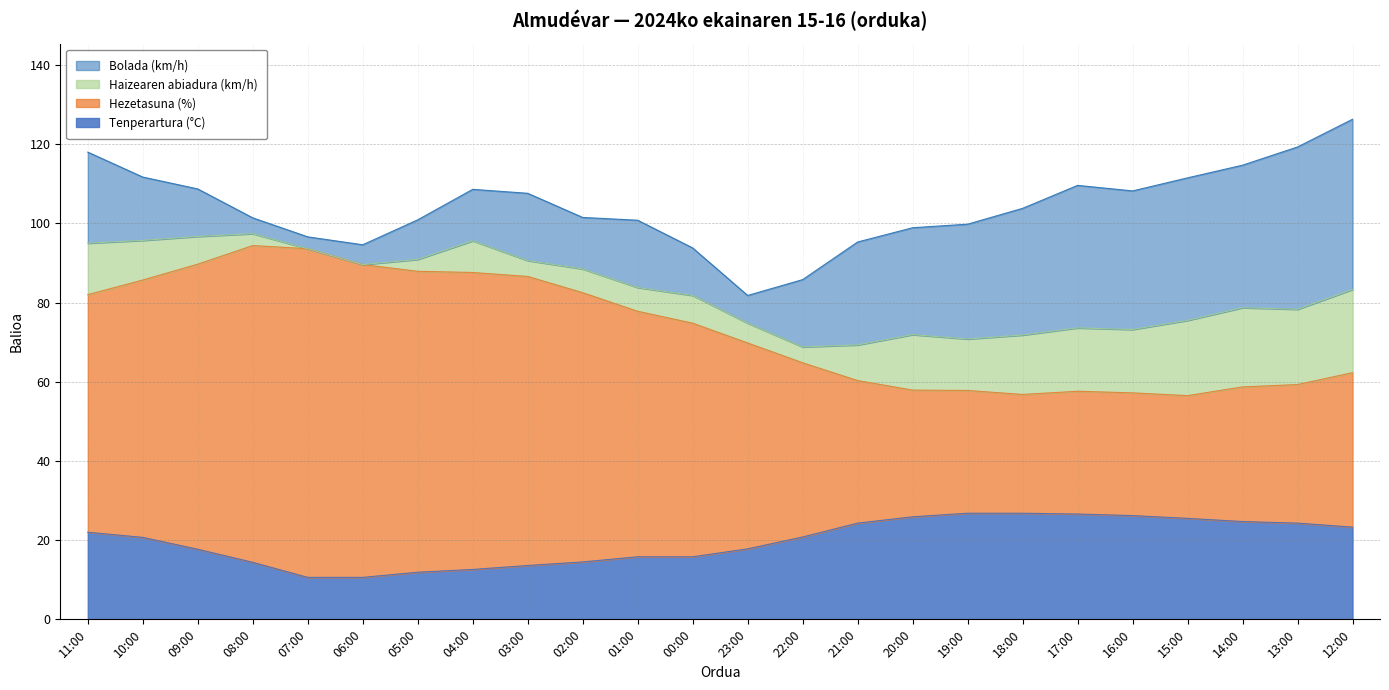

Is the value of Tenperartura (°C) at 03:00 greater than the value of Hezetasuna (%) at 17:00?

No